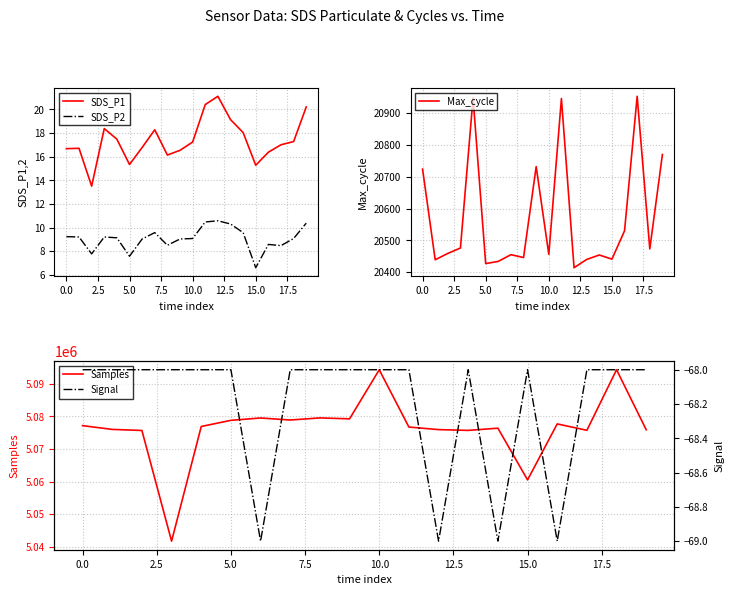

True or false: SDS_P1 and SDS_P2 cross at least once.

False